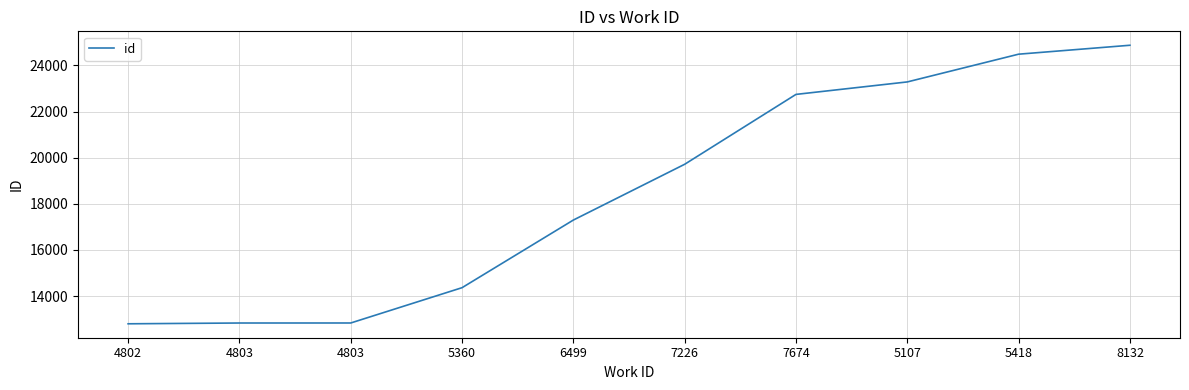

Reading left to right, what are all the values shown in this chart?

12795	12829	12830	14361	17294	19713	22743	23284	24487	24874